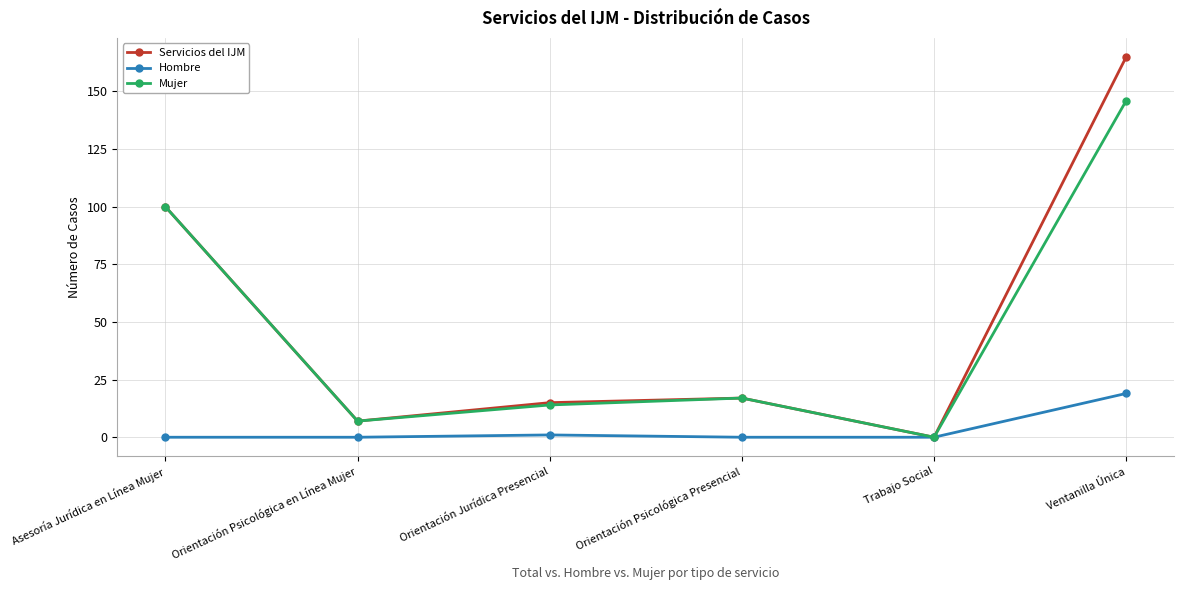

Is it true that Servicios del IJM equals 34 at Asesoría Jurídica en Línea Mujer?

False